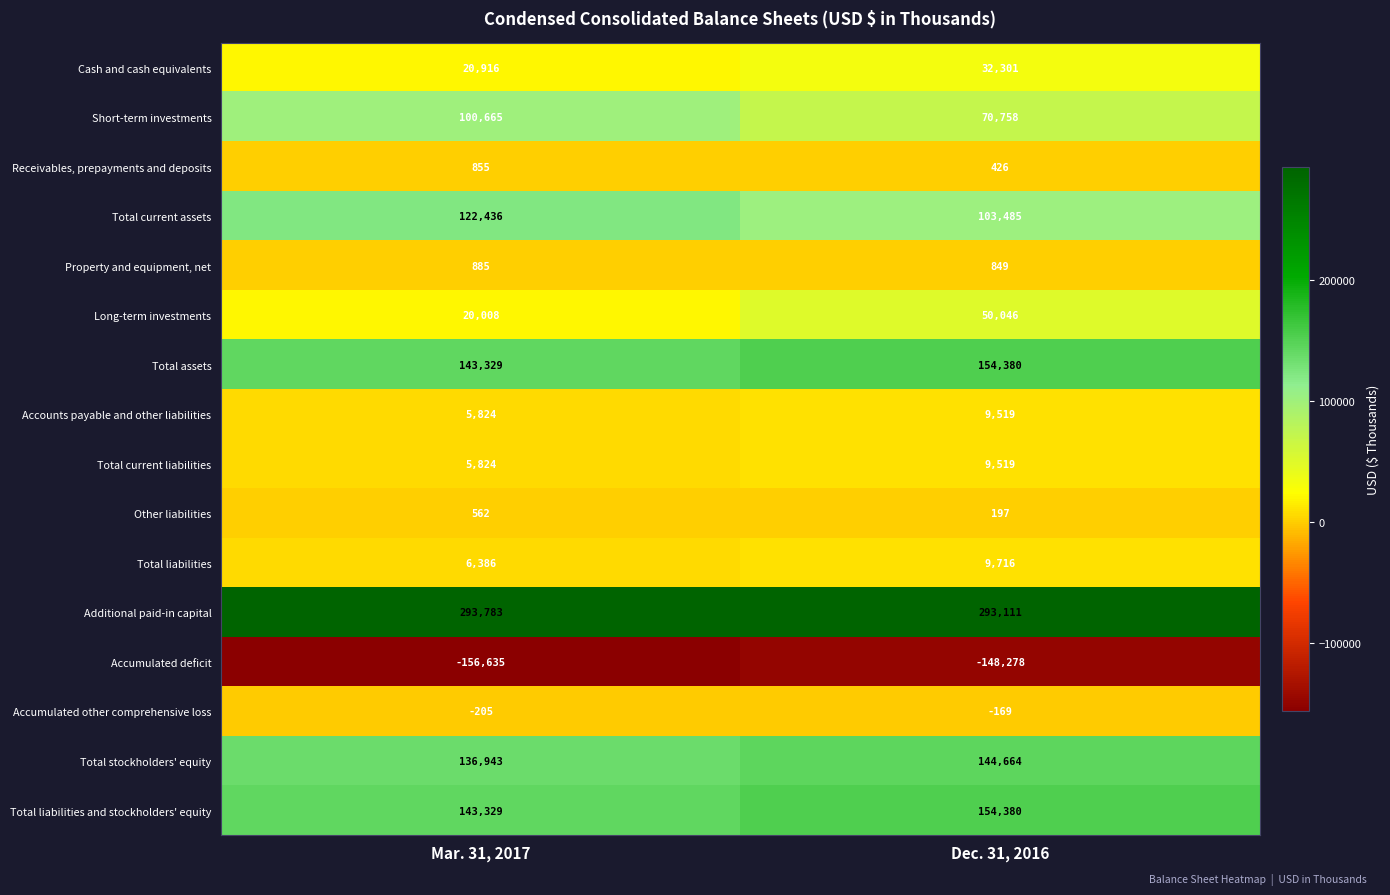

At which category does the chart reach its minimum across all series?

Mar. 31, 2017